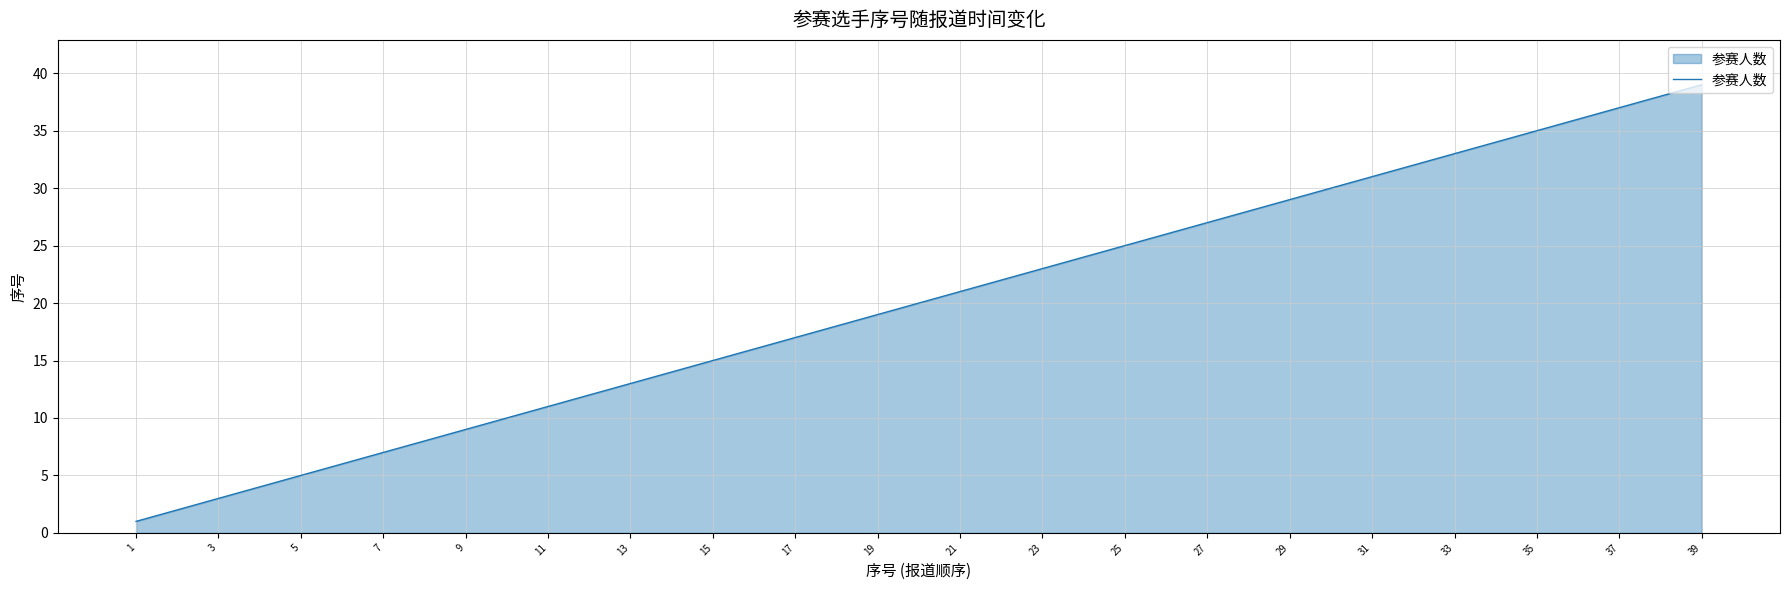

What is the minimum value shown in the chart?

1